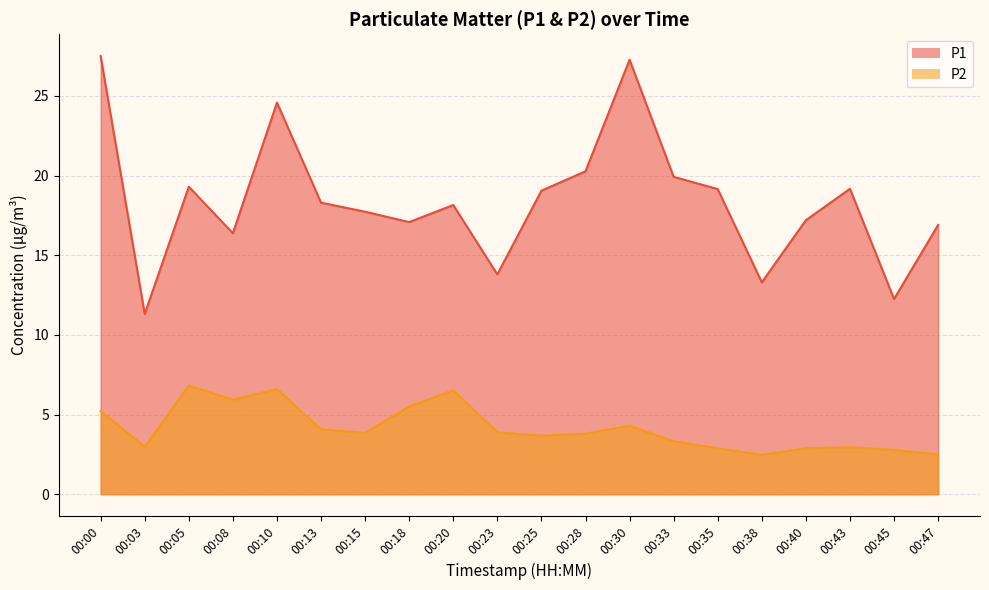

What is the difference between the P2 values at 00:08 and 00:05?

0.9